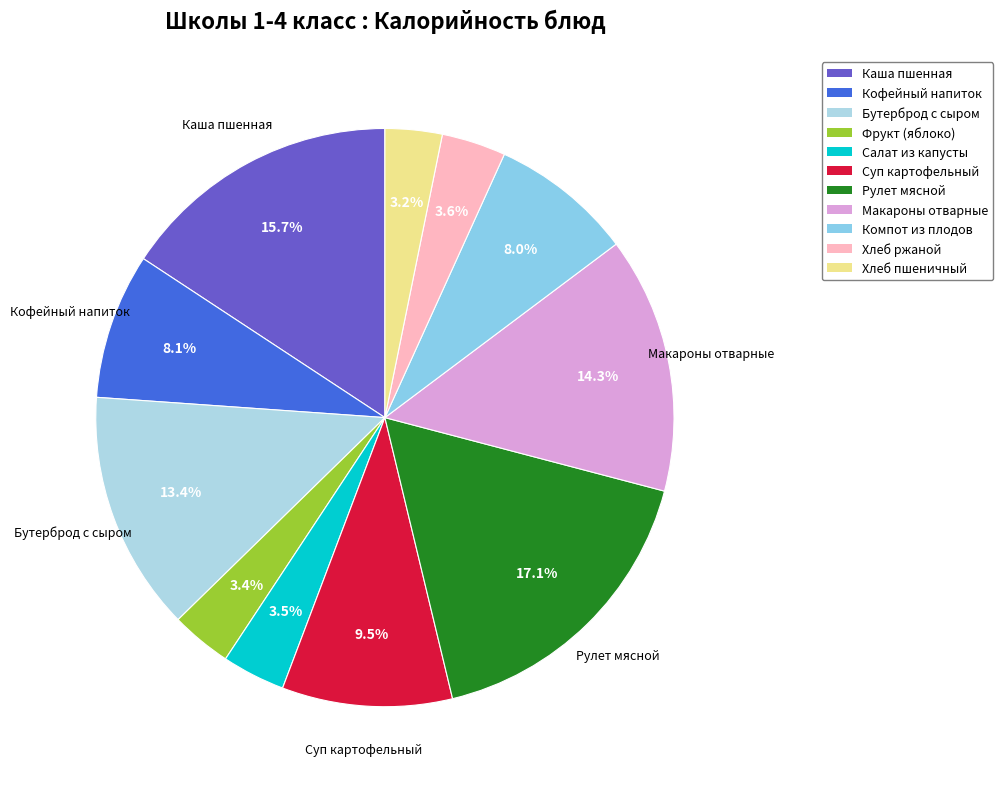

To the nearest percent, what is the difference between the Бутерброд с сыром and Хлеб ржаной slice percentages?

10%